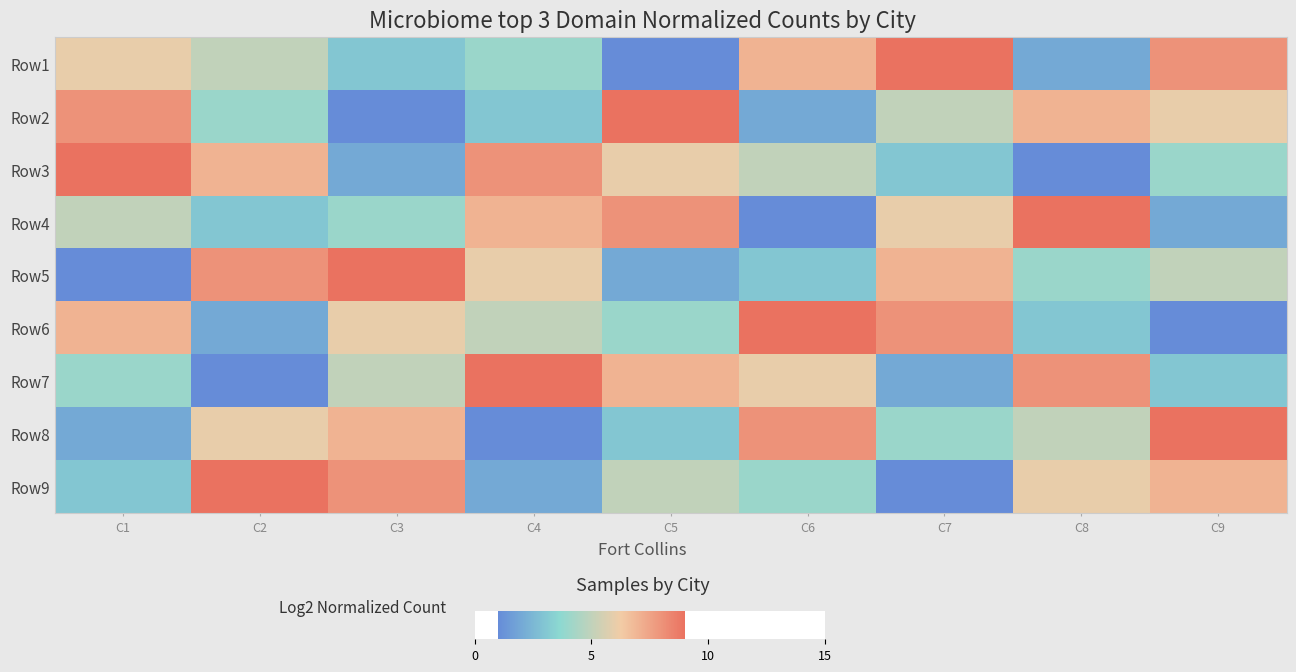

Between C2 and C1, which is larger?

C1